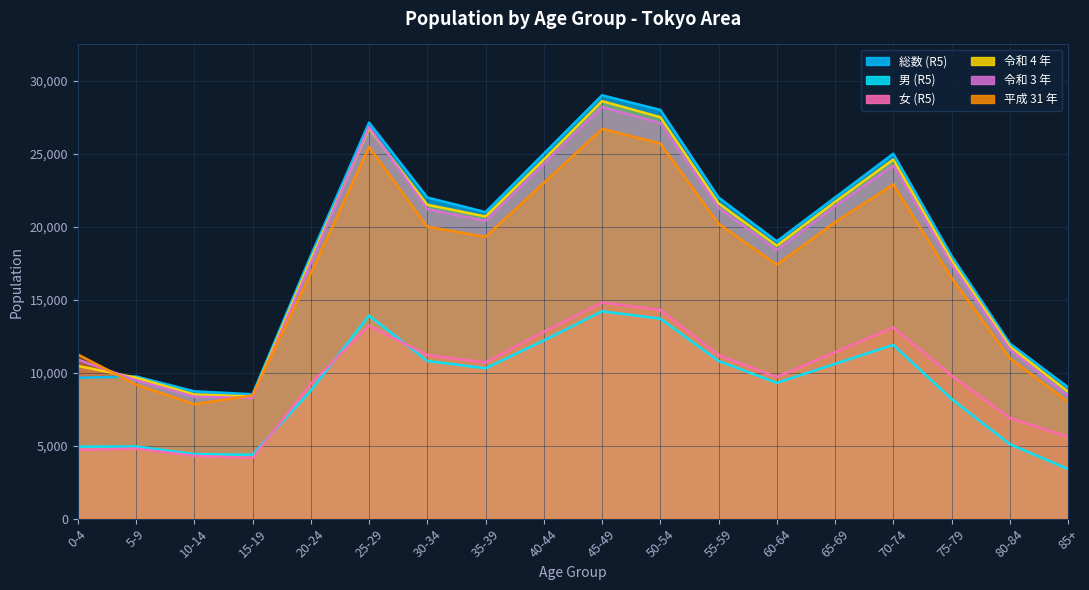

True or false: 令和 4 年 has more than 0 interior local peaks.

True